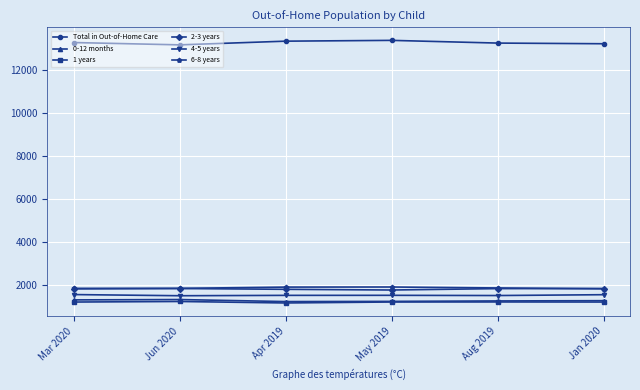

What is the sum of all 0-12 months values?

7537